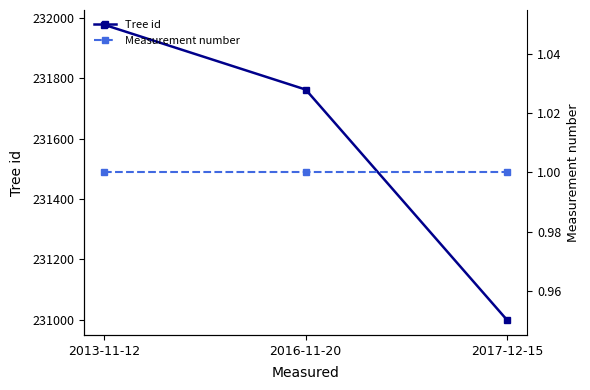

At how many categories does at least one series exceed 169960?

3